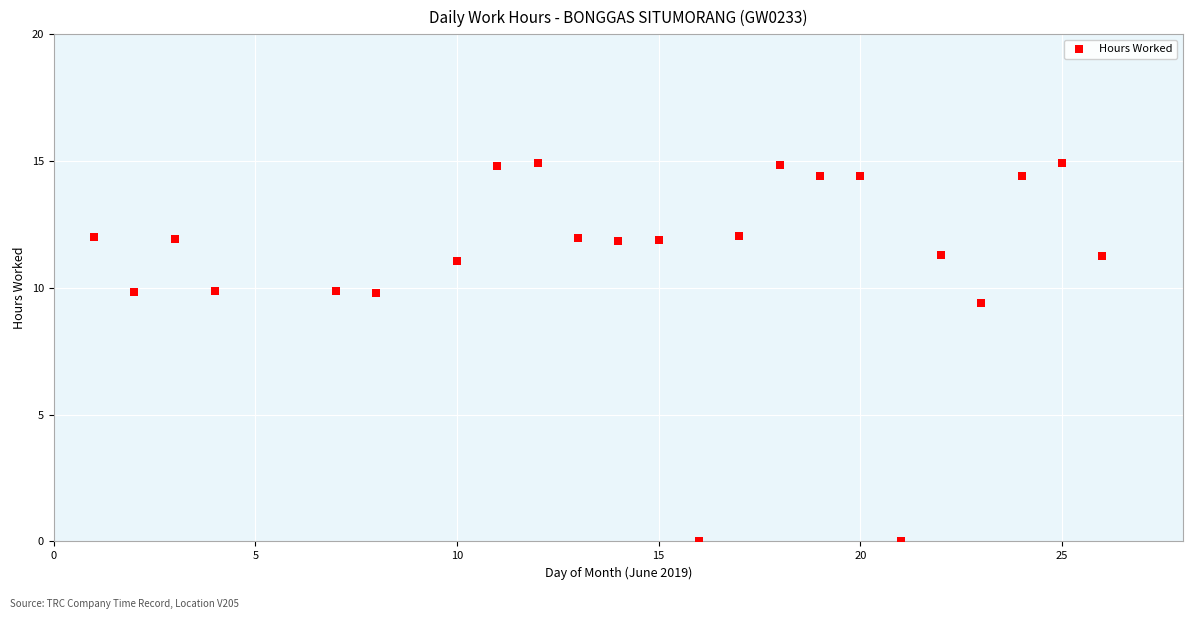

What is the range of Y values (max minus min)?

14.9